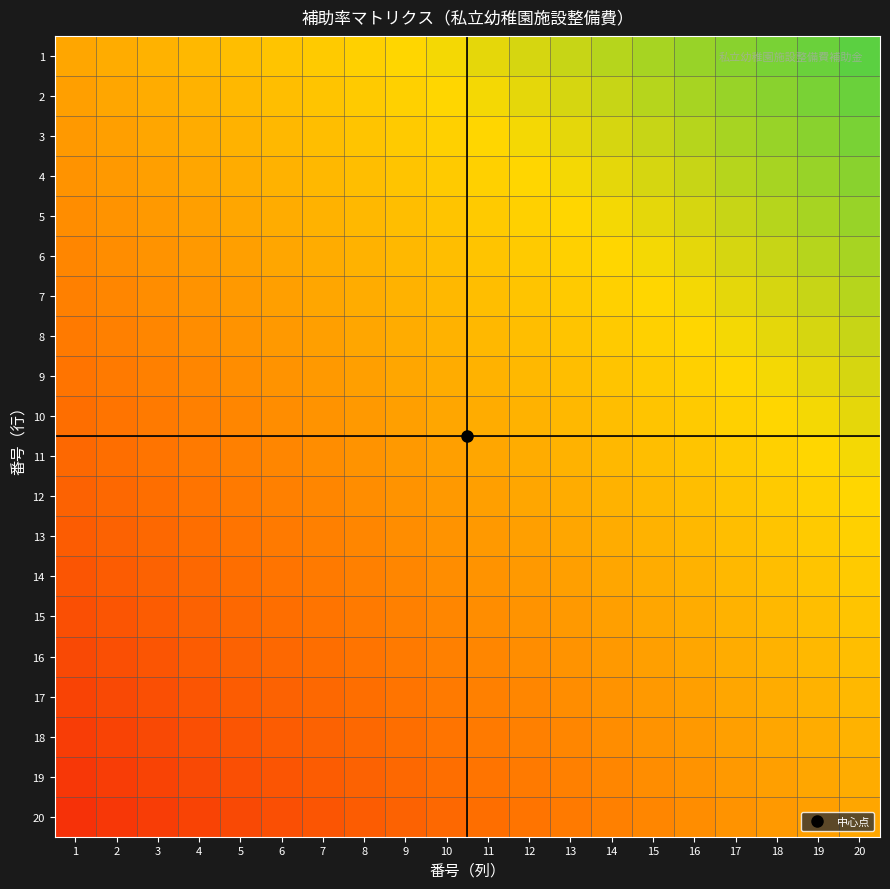

Between 10 and 19, which series saw the biggest shift?

2